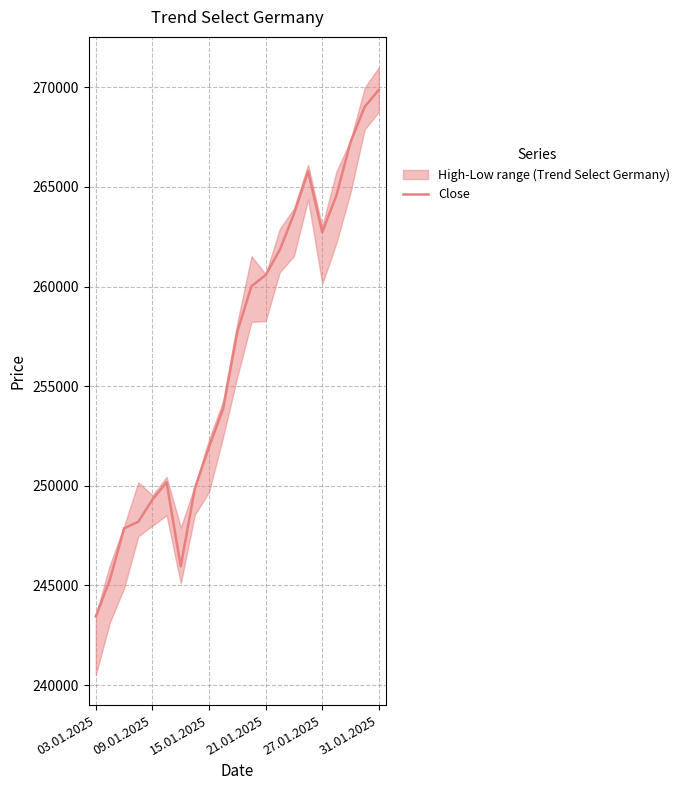

Read the value at 6, to the nearest 10.

245960